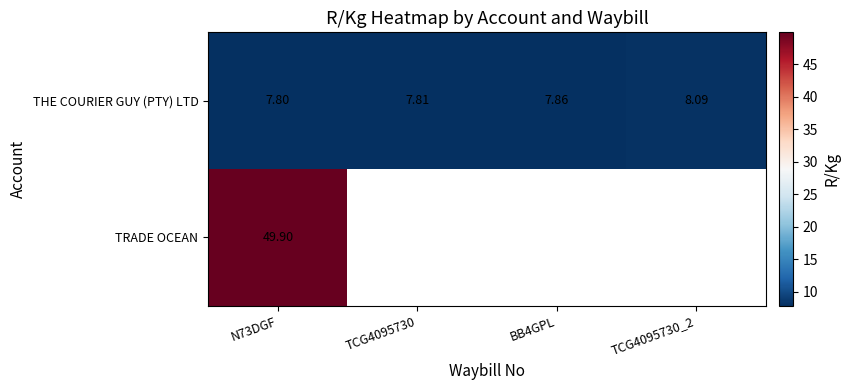

Rank the series at N73DGF from lowest to highest value.

THE COURIER GUY (PTY) LTD, TRADE OCEAN